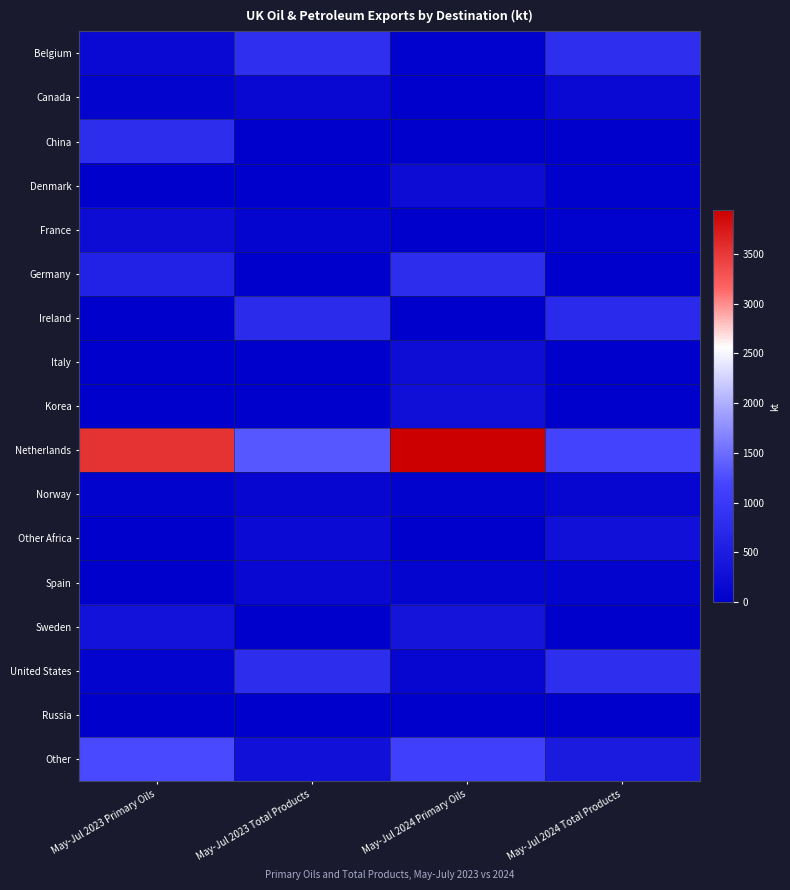

Which label corresponds to the largest value in the chart?

May-Jul 2024 Primary Oils